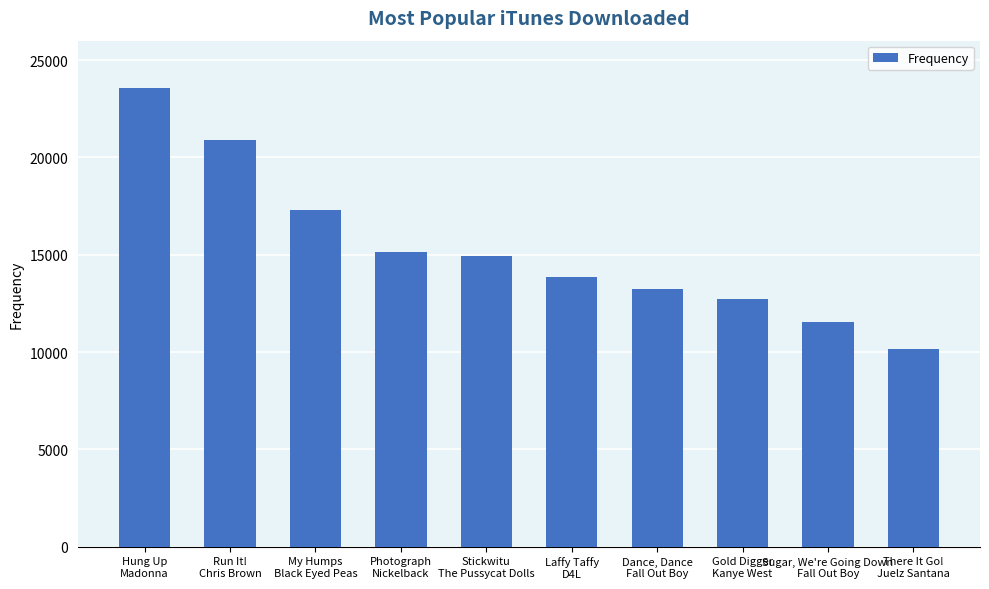

What is the change in value from Dance, Dance
Fall Out Boy to Gold Digger
Kanye West?

-517